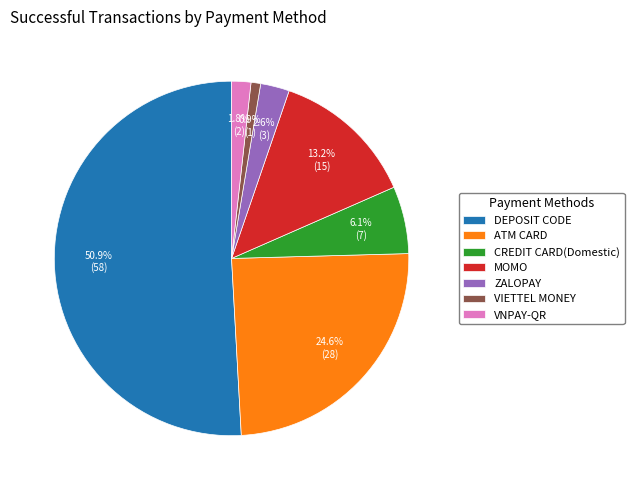

To the nearest percent, what is the average slice percentage?

14%